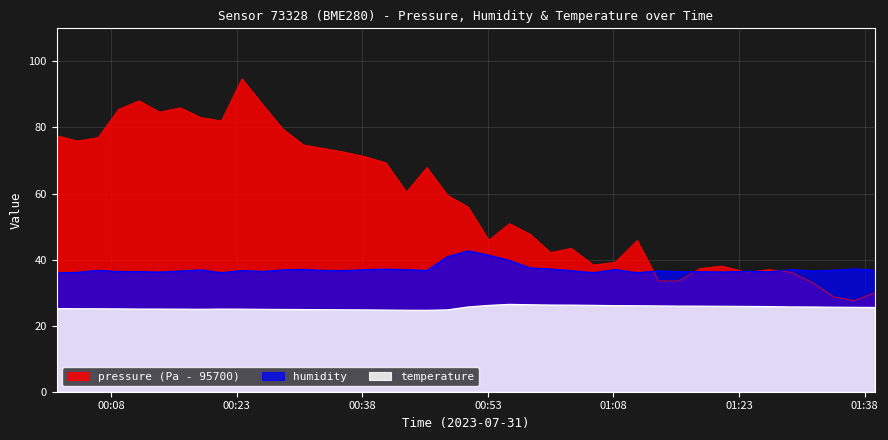

Which series has the largest total across all categories?

pressure (Pa - 95700)